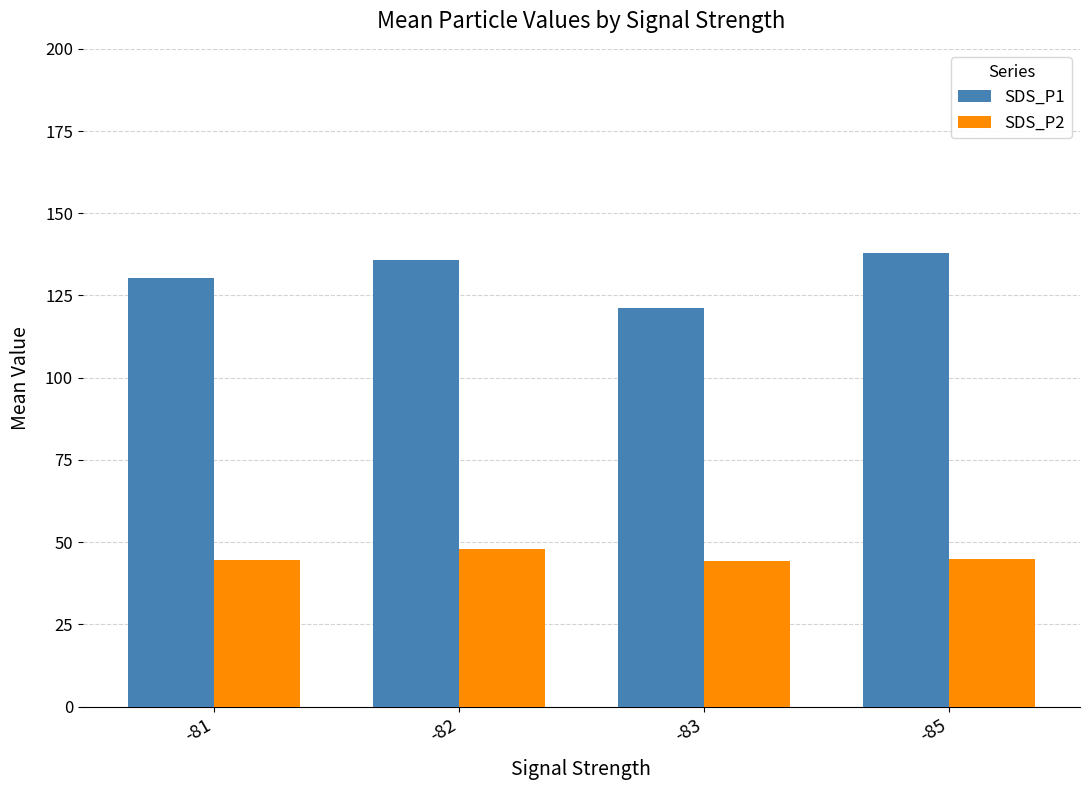

What is the minimum value for SDS_P1?

121.2